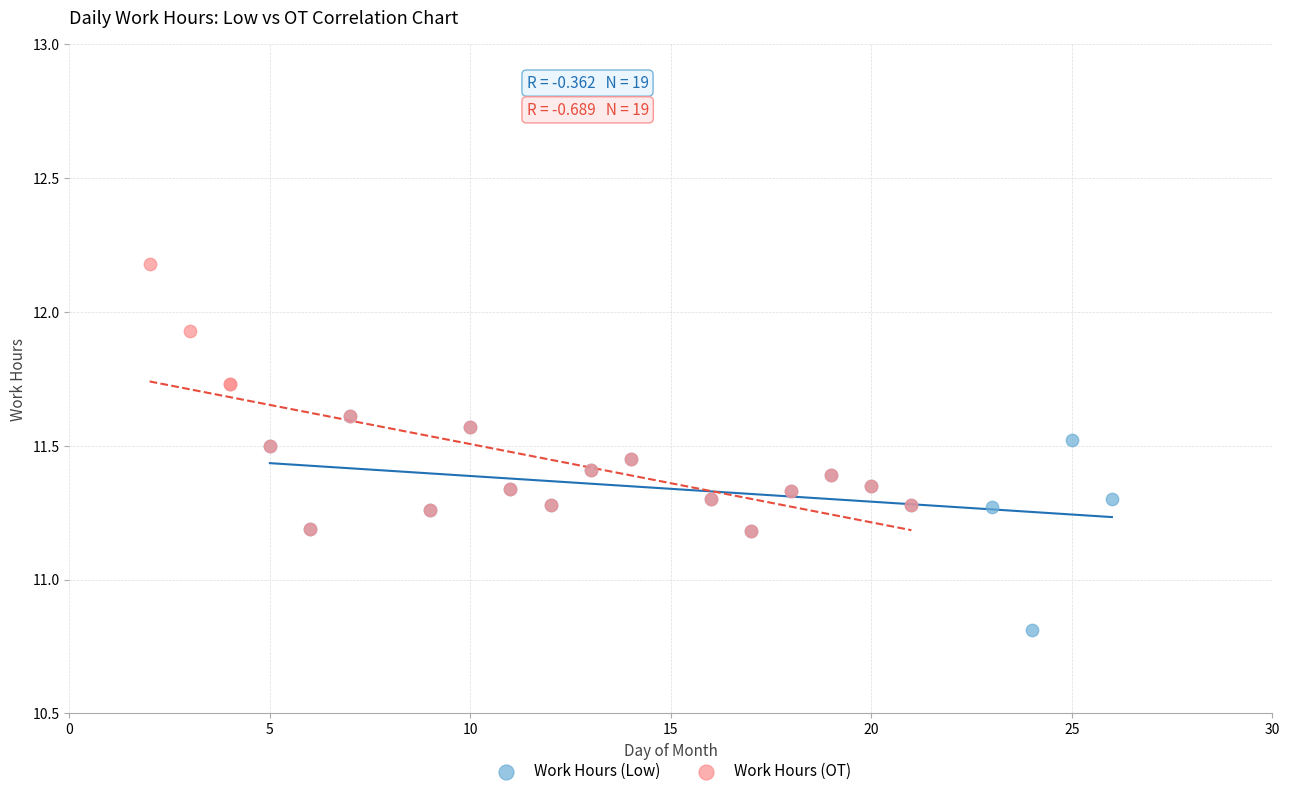

Which series reaches the maximum Y coordinate?

Work Hours (OT)